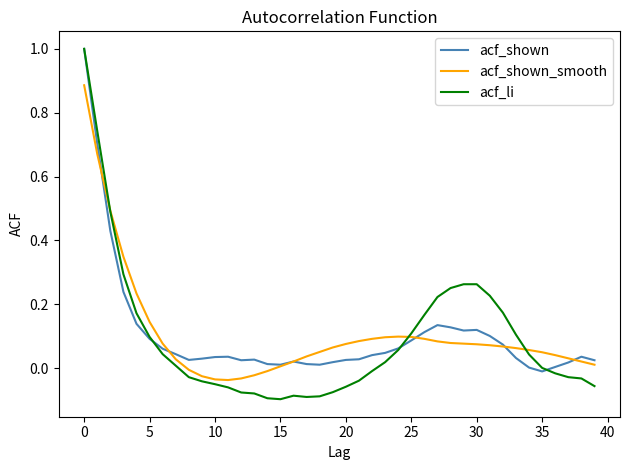

What is the maximum value shown in the chart?

1.0